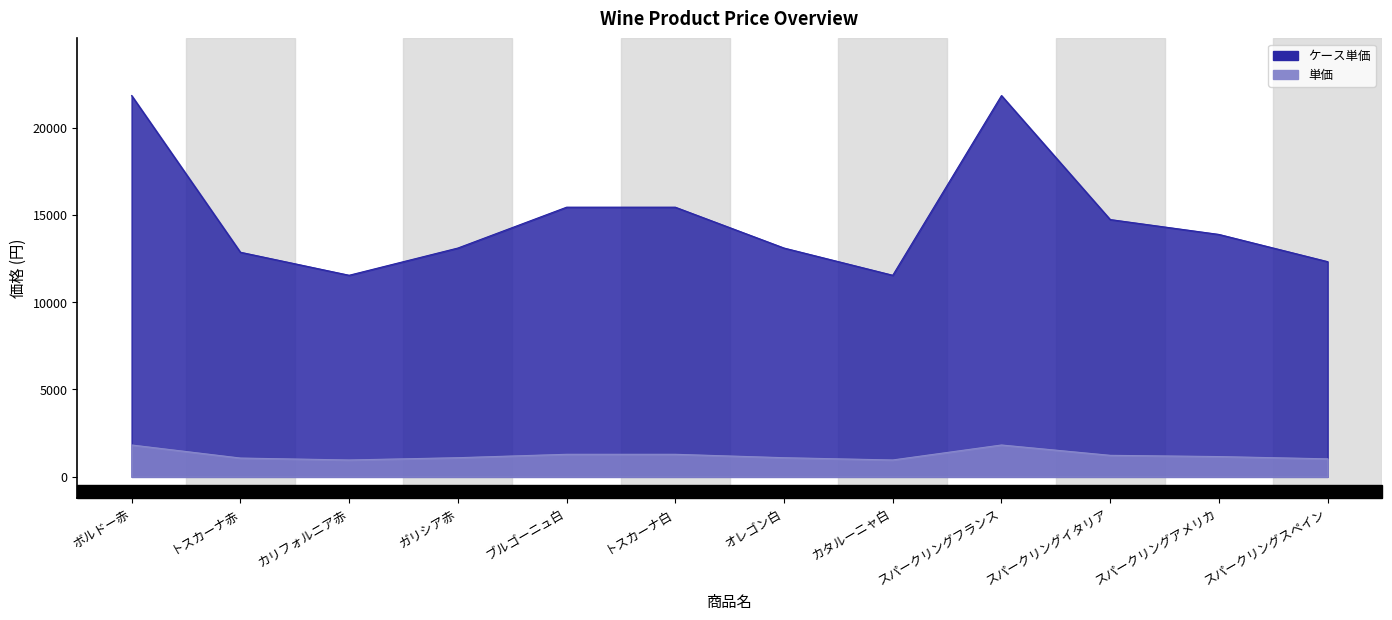

Reading left to right, what are all the values shown in this chart?

ケース単価: 21840	12864	11544	13104	15444	15444	13104	11544	21840	14736	13884	12324
単価: 1820	1072	962	1092	1287	1287	1092	962	1820	1228	1157	1027